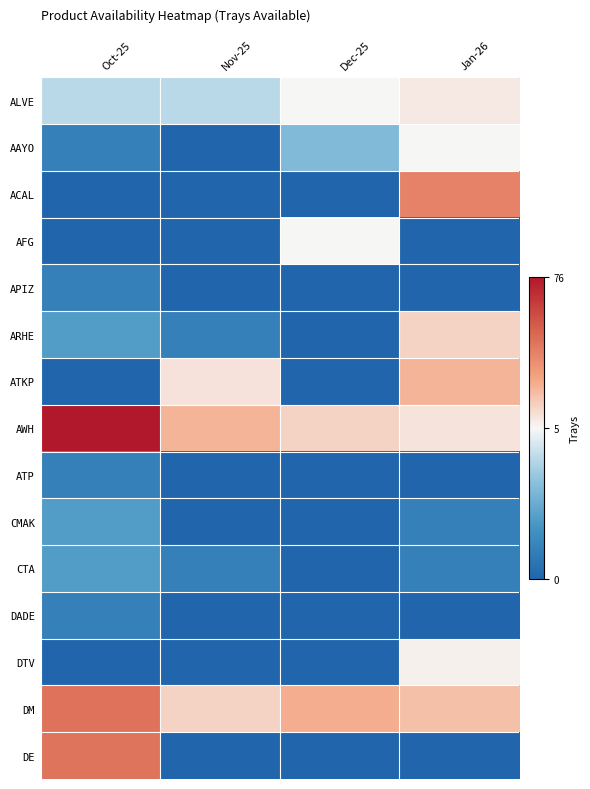

What is the total value across all series at Oct-25?

181